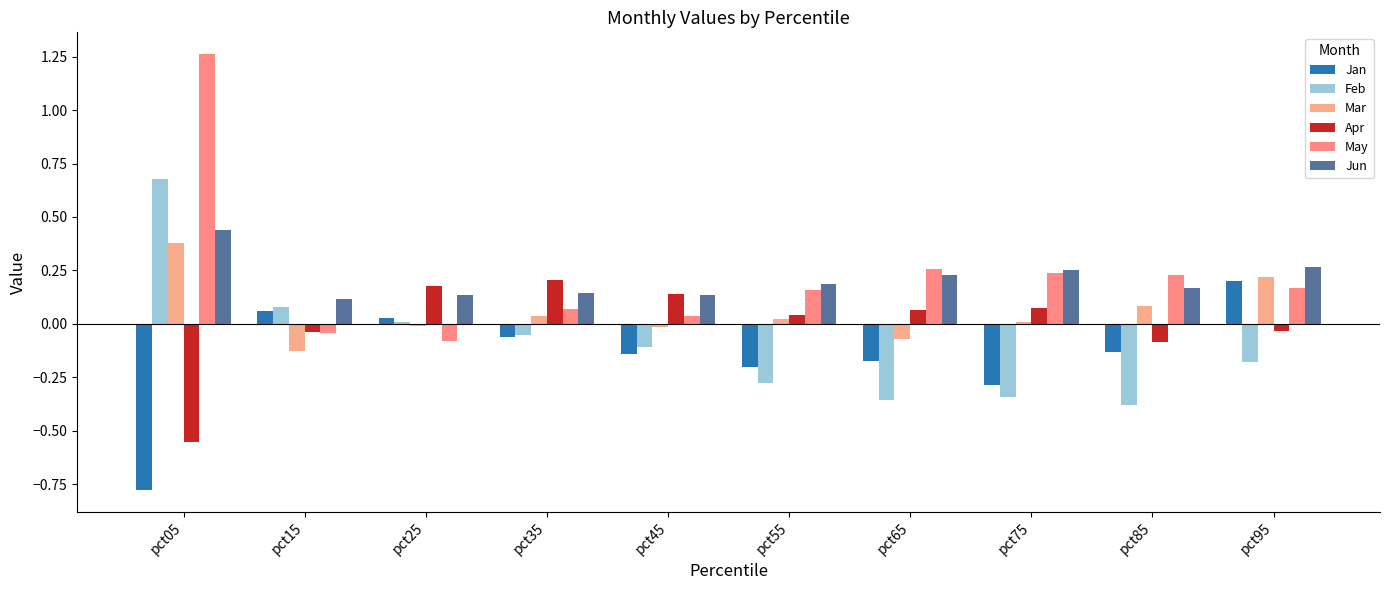

What is the highest value of the Apr series?

0.2